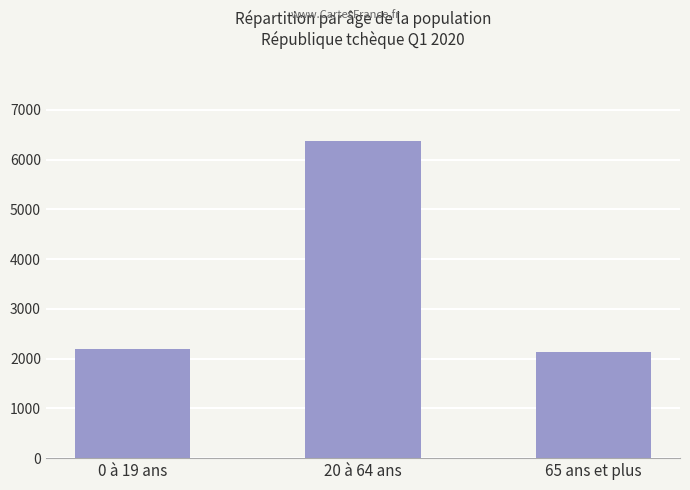

Is it true that the value at 20 à 64 ans is 4359.3?

False